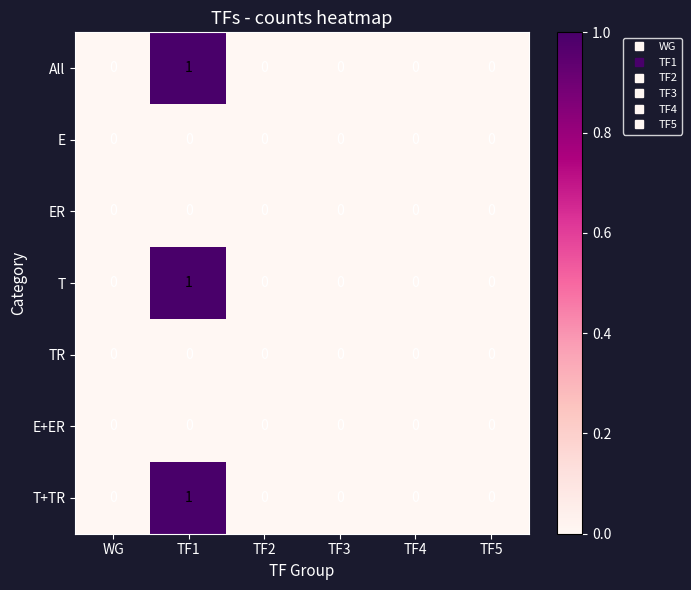

At which category is the sum across all series the highest?

TF1